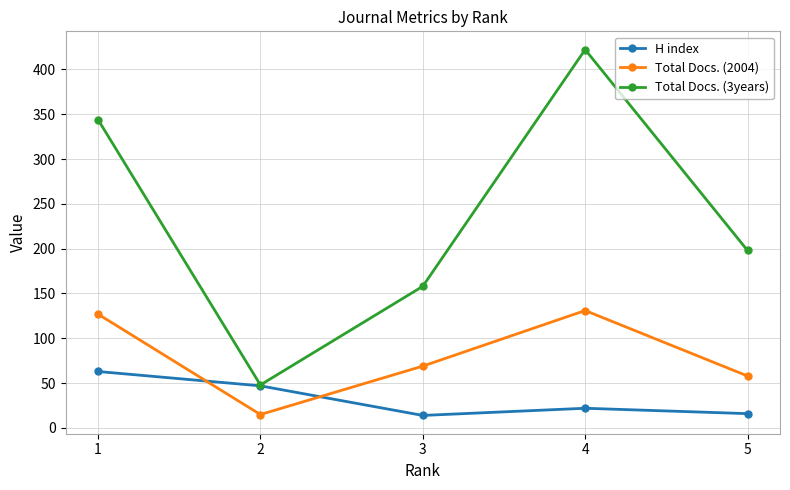

Reading right to left, transcribe all the data shown in this chart.

H index: 5=16	4=22	3=14	2=47	1=63
Total Docs. (2004): 5=58	4=131	3=69	2=15	1=127
Total Docs. (3years): 5=198	4=422	3=158	2=48	1=344